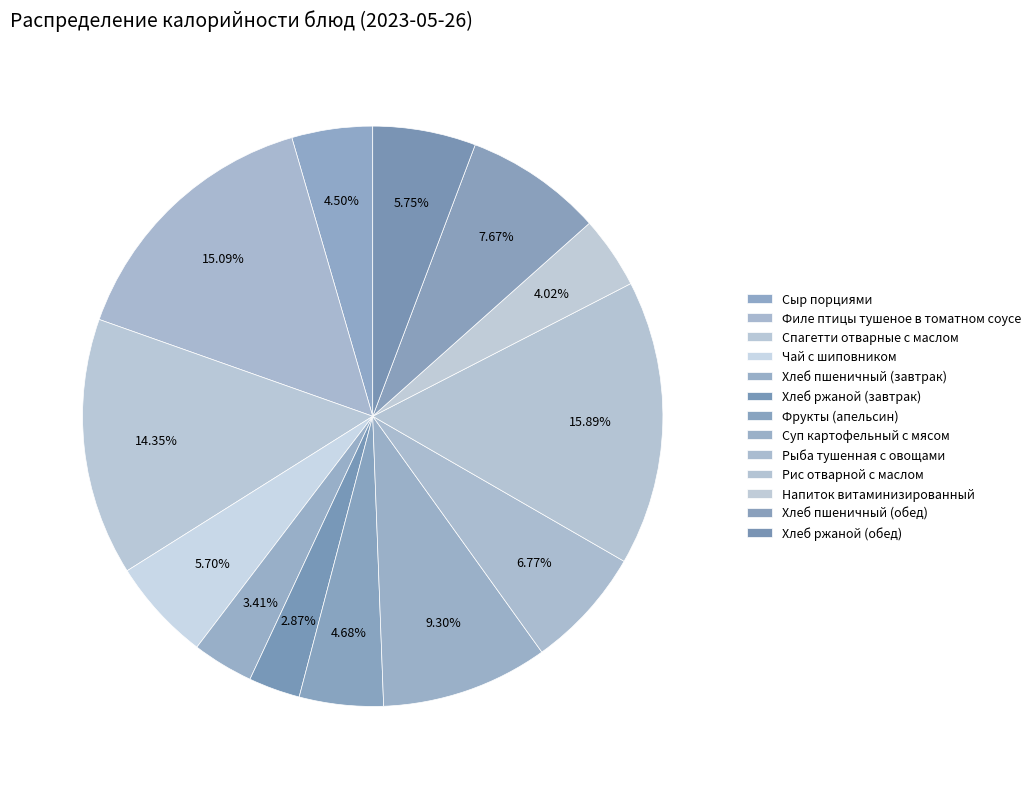

Count the number of slices in the pie.

13